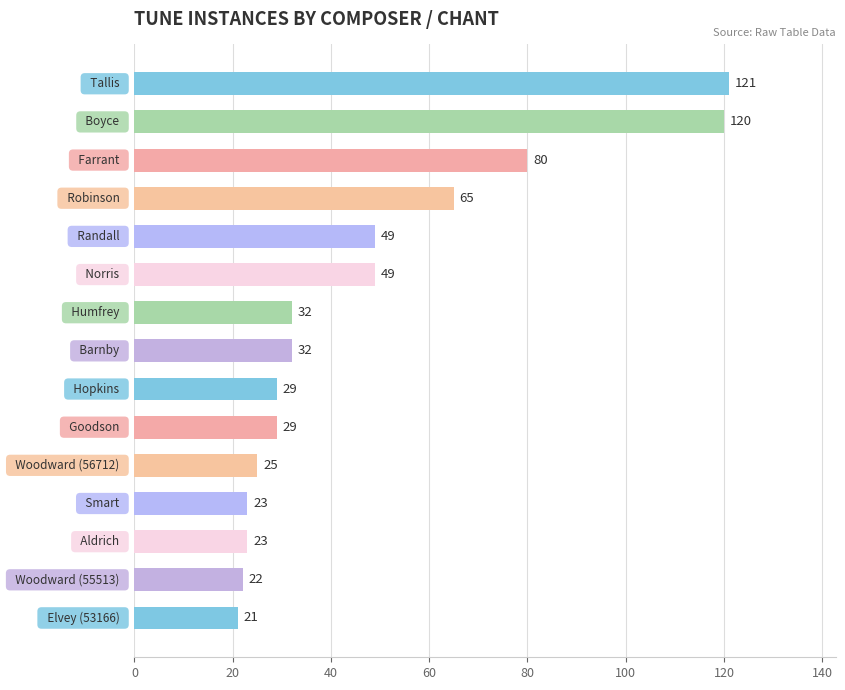

What is the value of the 6th bar from the top?

49